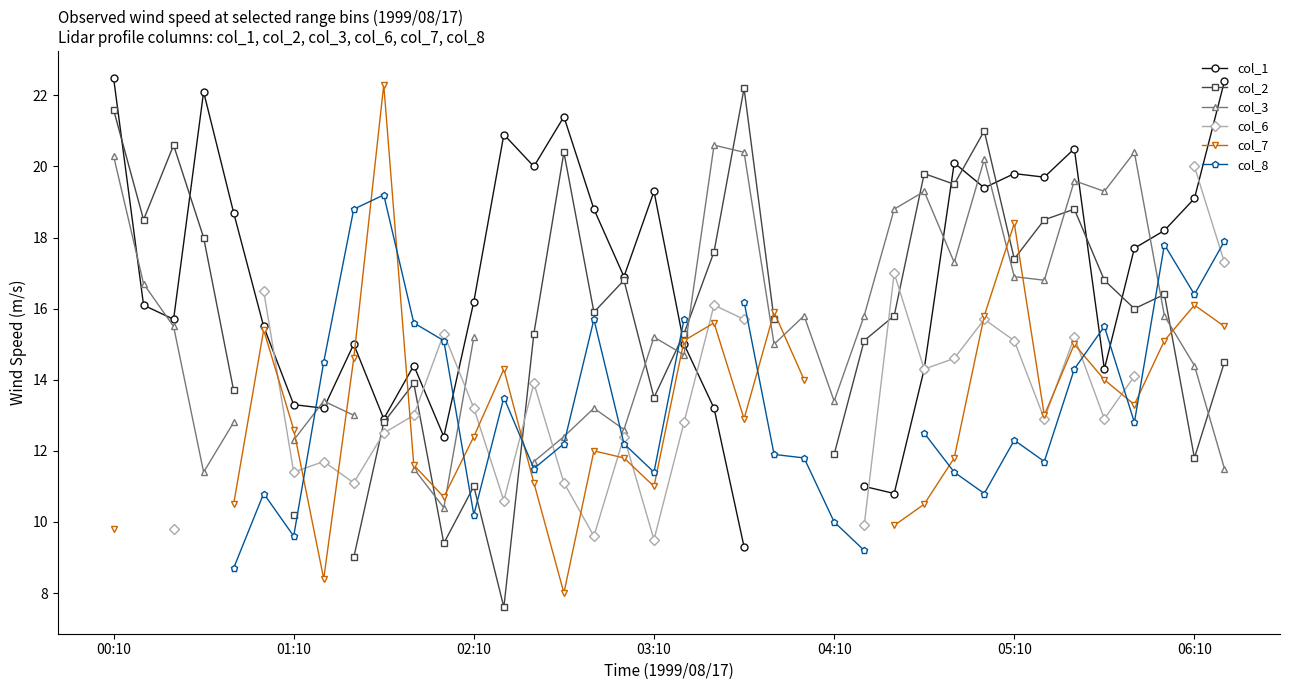

How many data points does each series have?

38